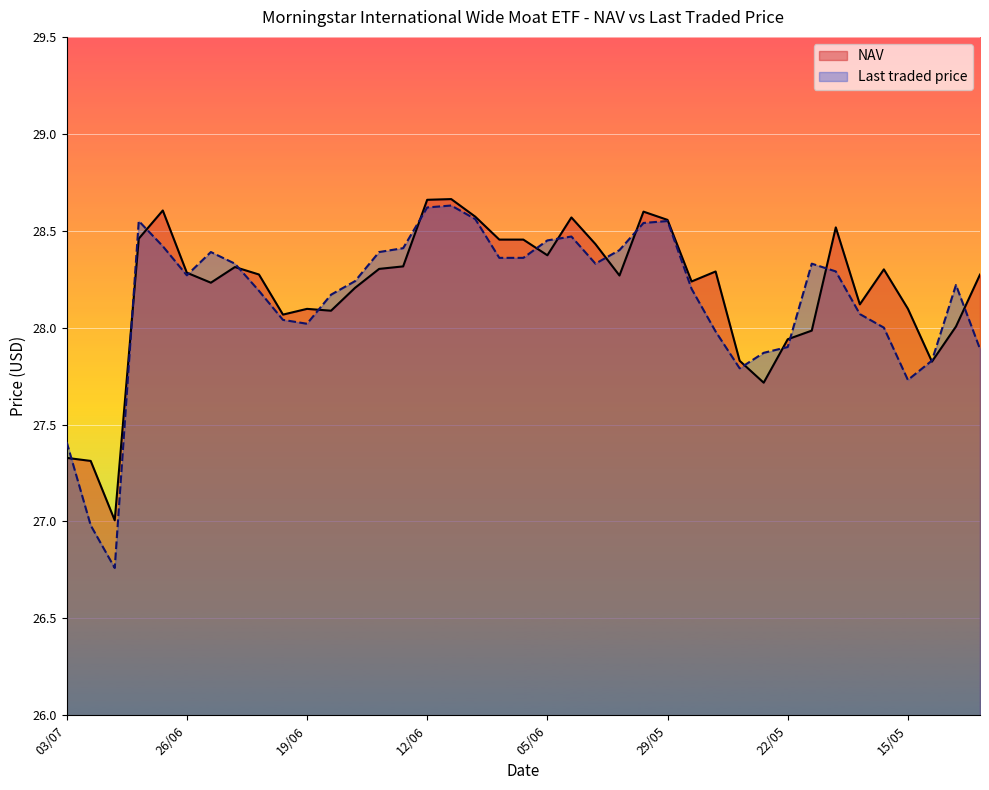

What is the total value across all series at 15/05?

55.8